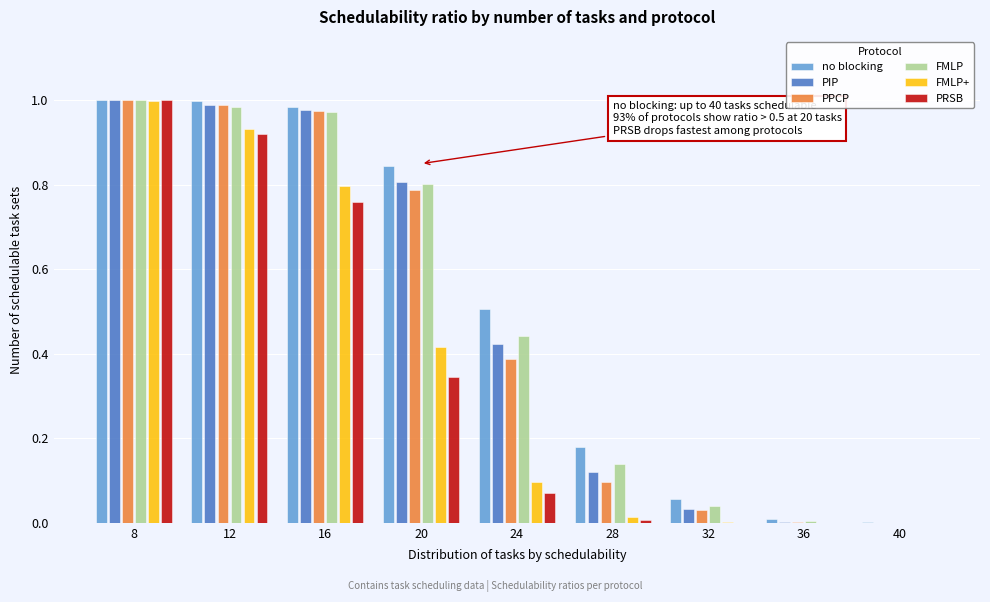

Between 12 and 24, which series saw the biggest shift?

PRSB